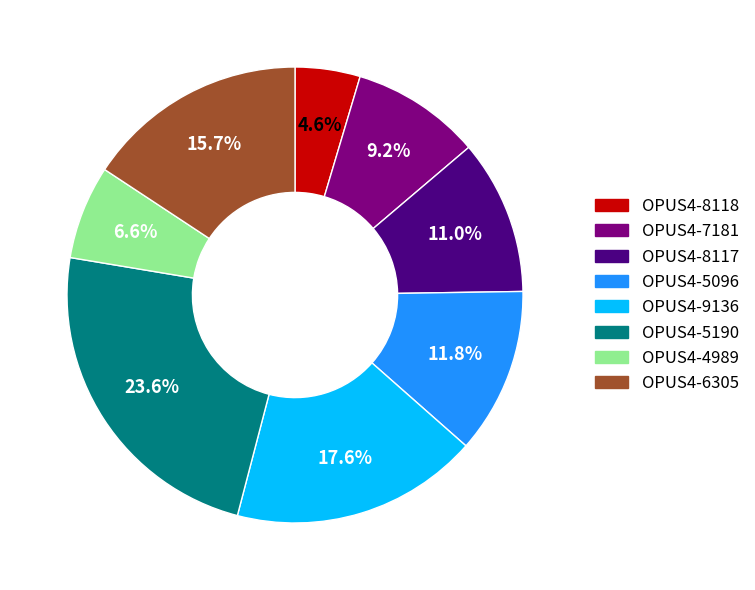

Does any single category account for the majority?

No